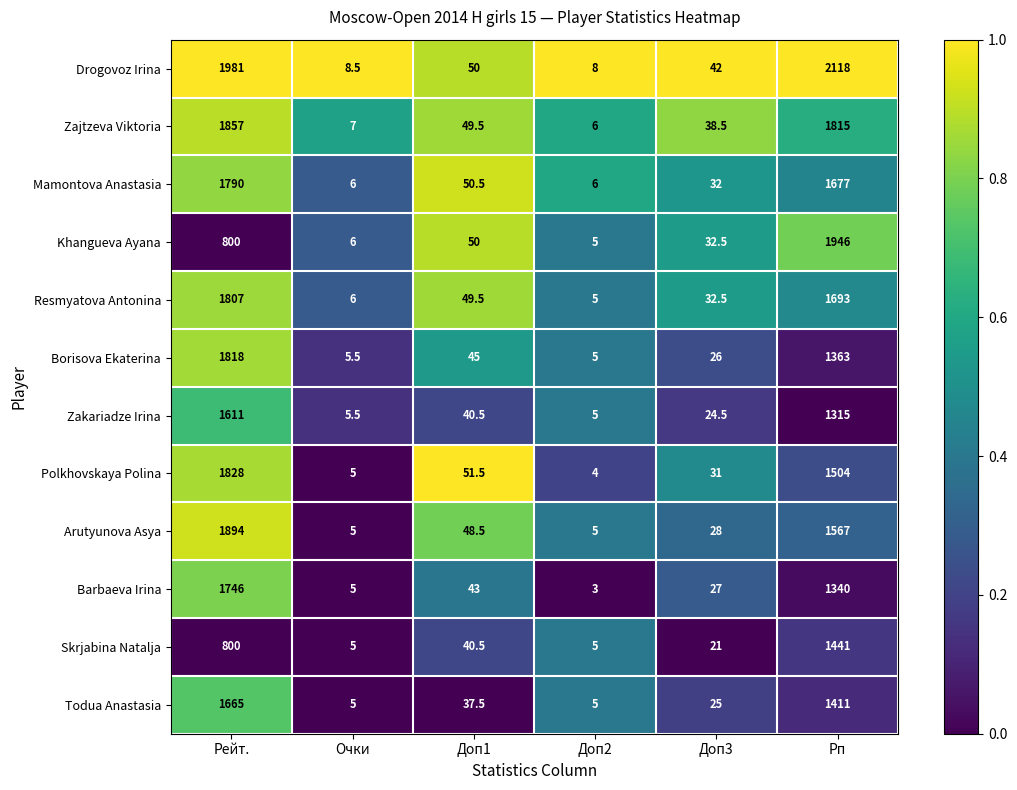

Count the number of data series in this chart.

12